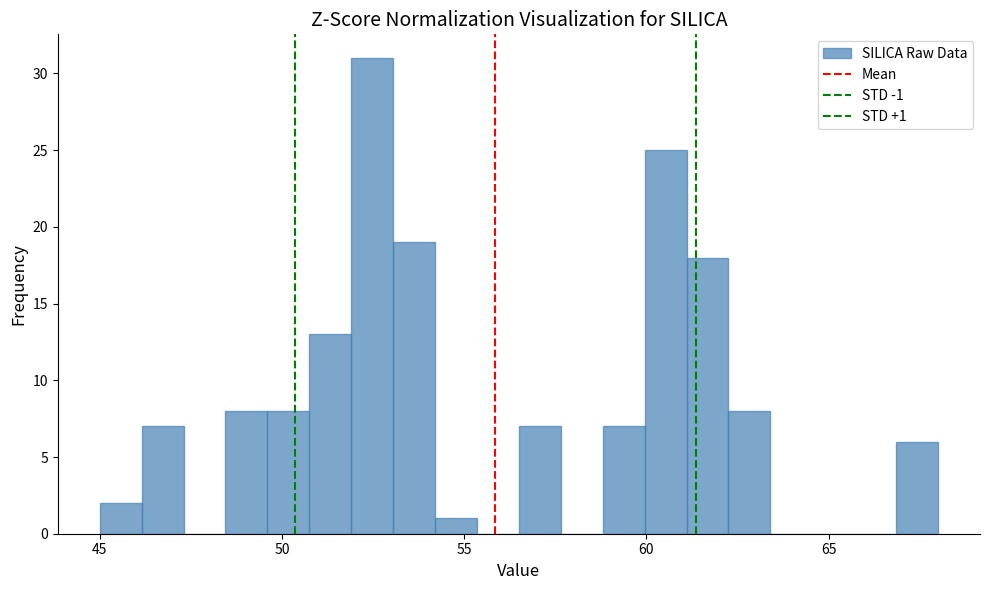

Read against the x-axis, roughly where is the centre of the tallest bar?

52.5